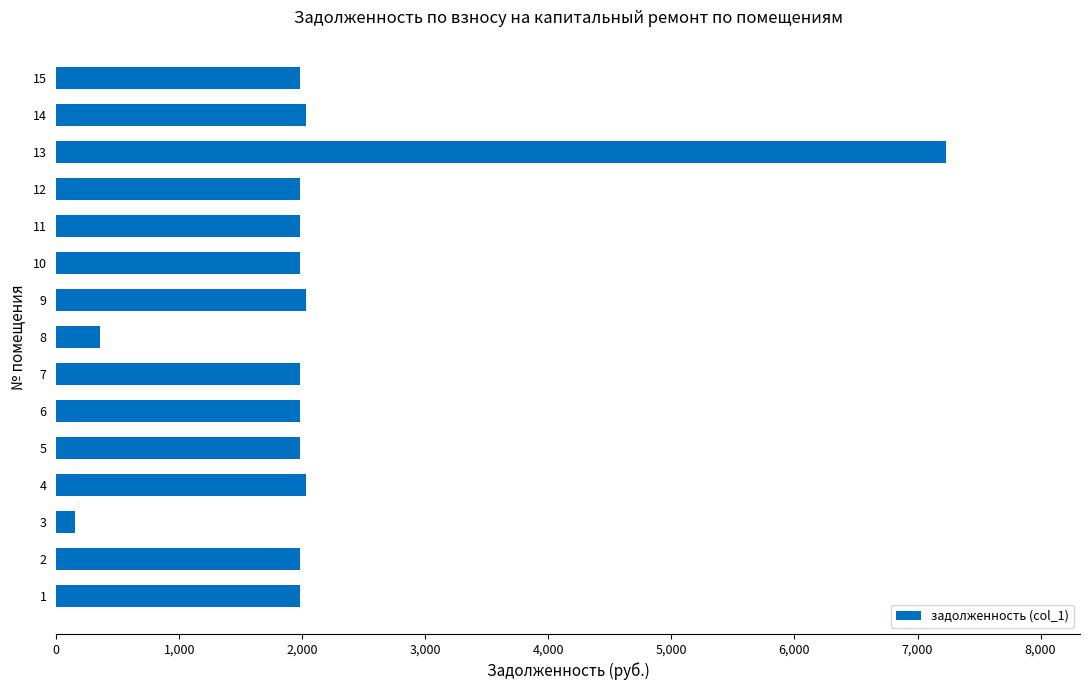

How many data points does each series have?

15